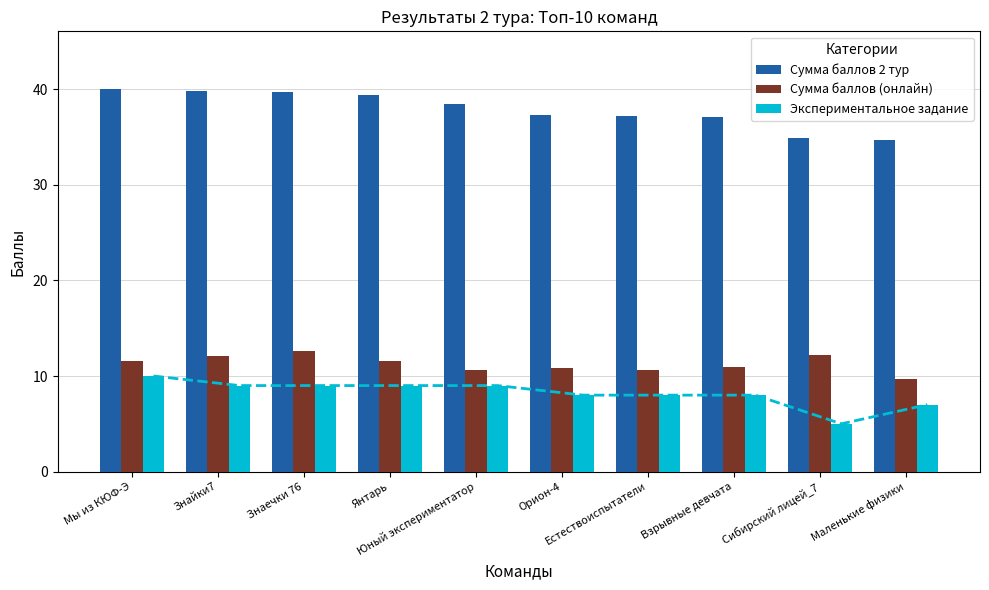

What is the label of the 8th bar from the right?

Знаечки 76